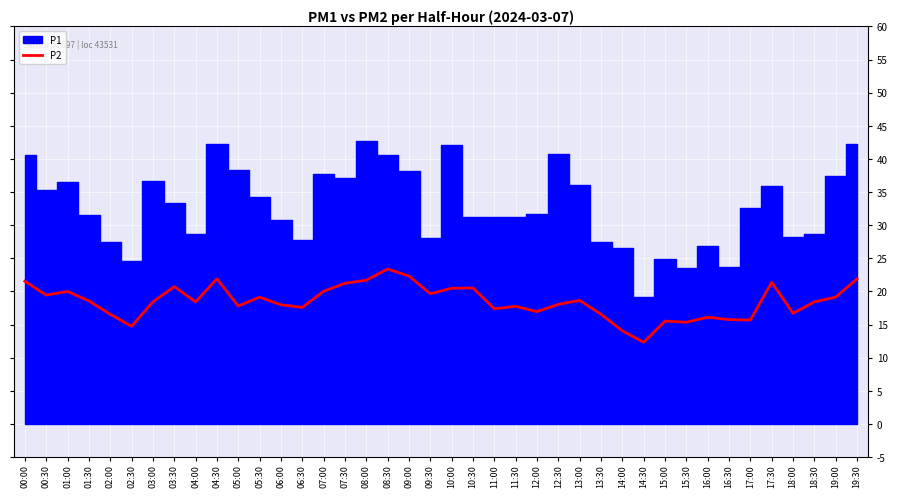

Is it true that P2 equals 40.1 at 08:30?

False